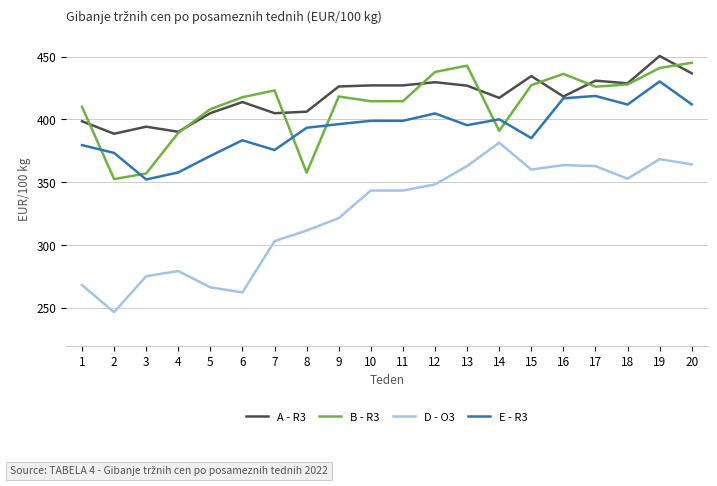

Is it true that E - R3 equals 123.0 at 7?

False